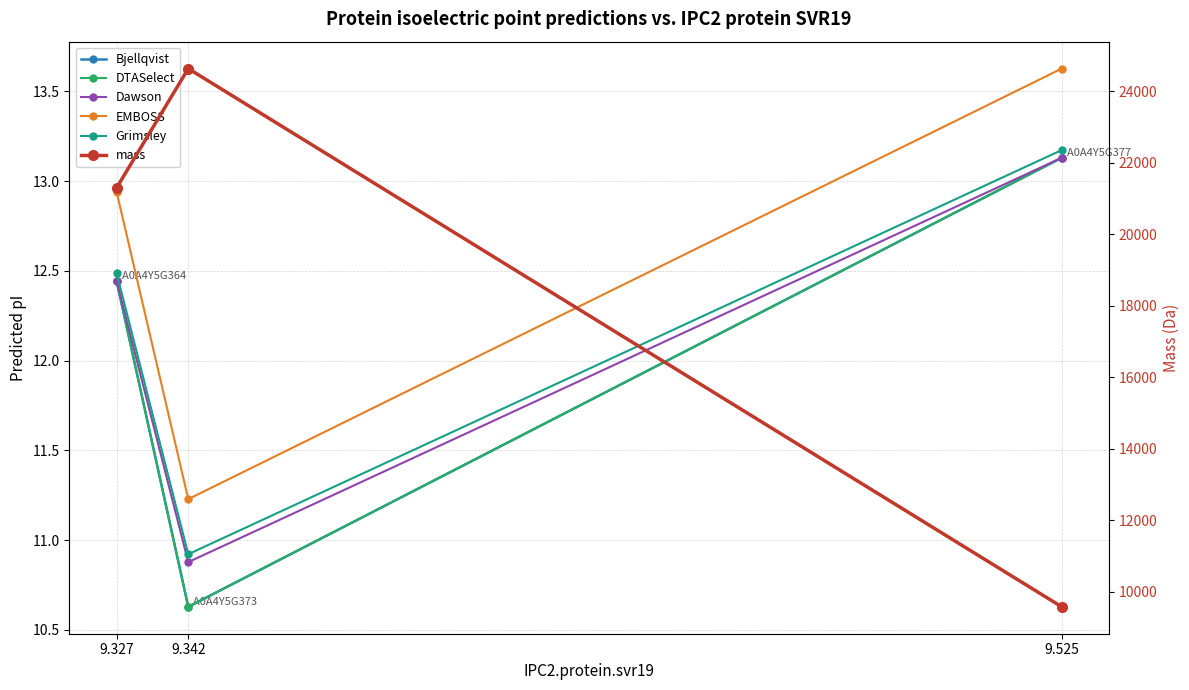

Where does the Grimsley series first go above 12?

9.327